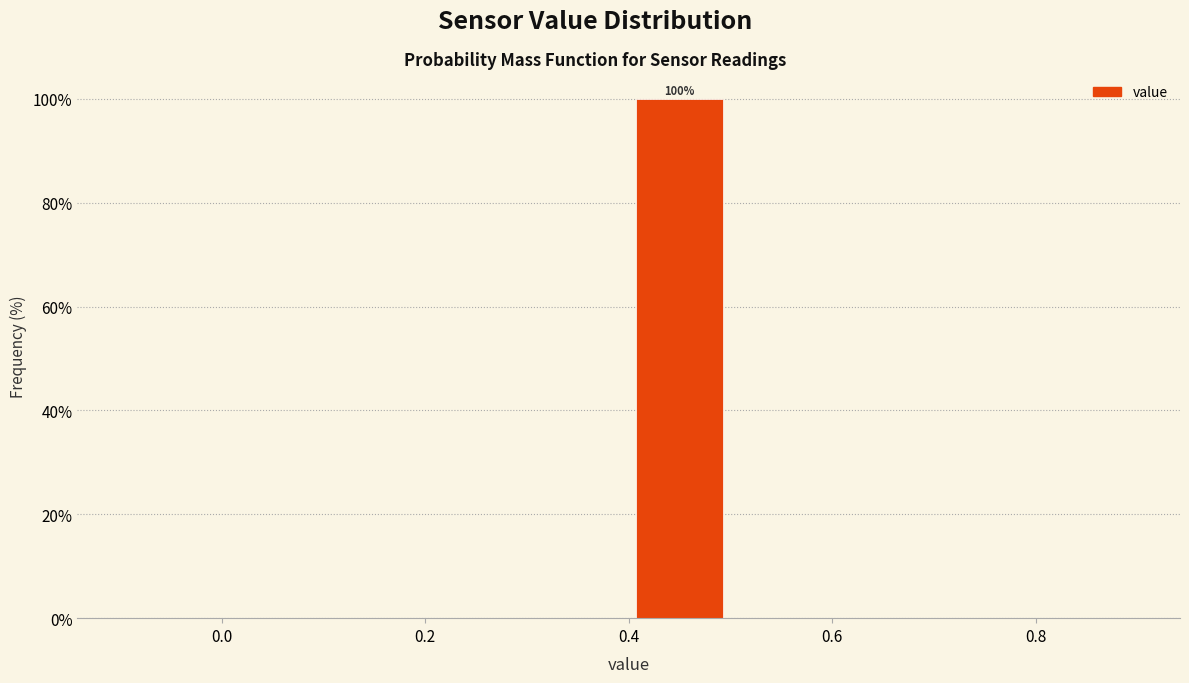

Which range on the x-axis has the tallest bar?

0.4 to 0.5